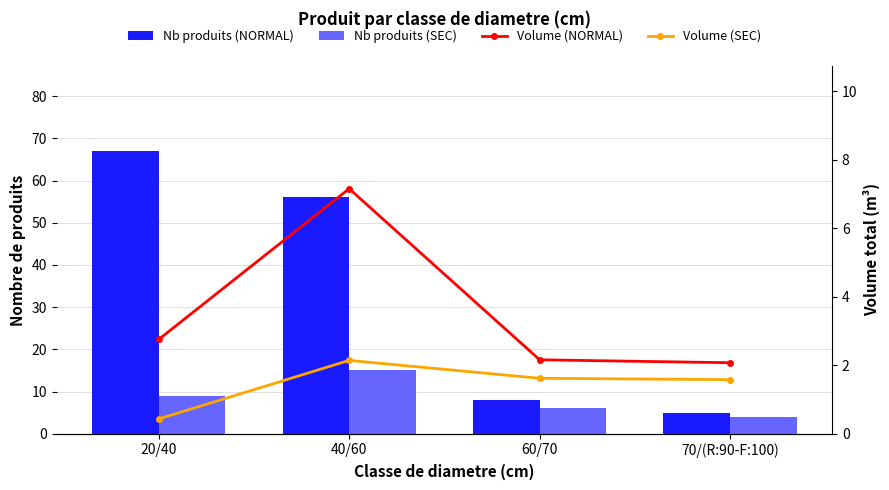

What are all the series names shown in the legend?

Nb produits (NORMAL), Nb produits (SEC), Volume (NORMAL), Volume (SEC)